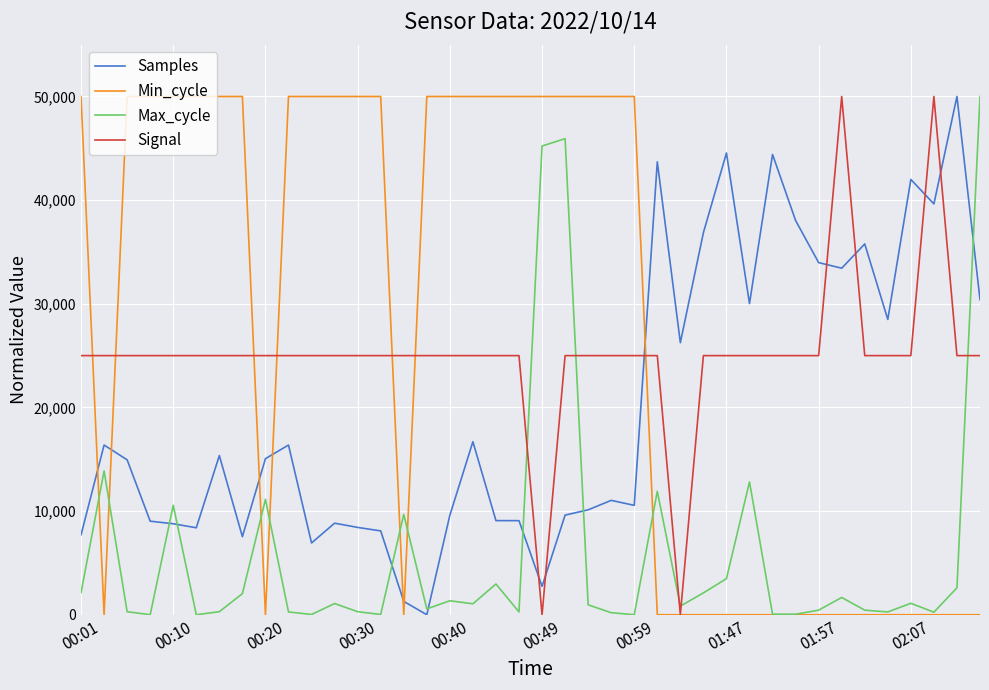

Which series has the largest total across all categories?

Min_cycle